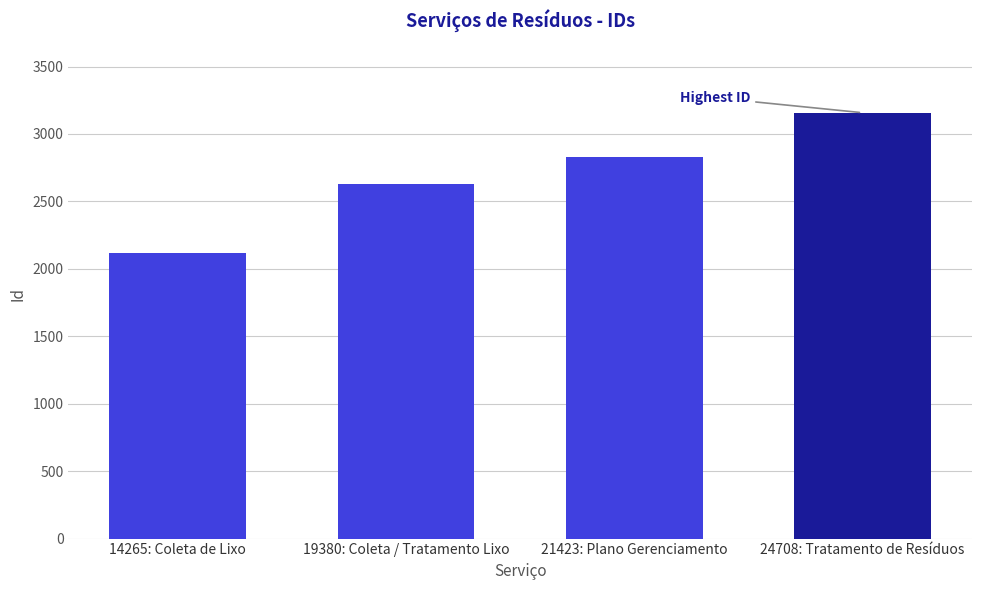

How many values are below 2830?

2